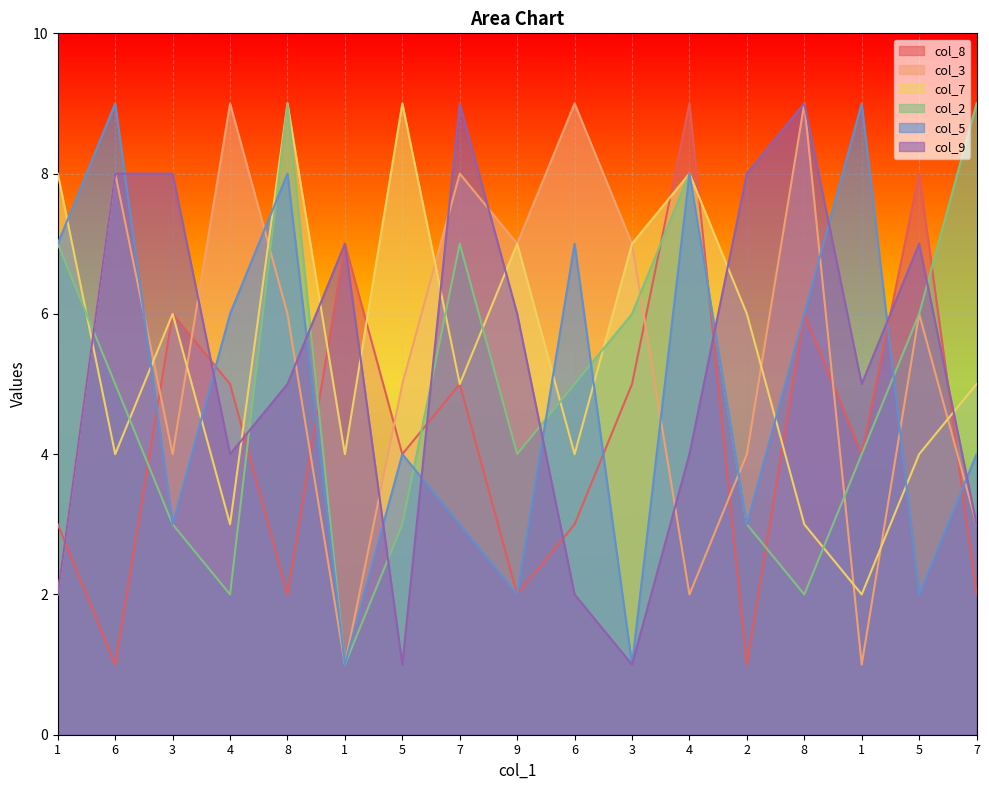

What is the minimum value for col_2?

1